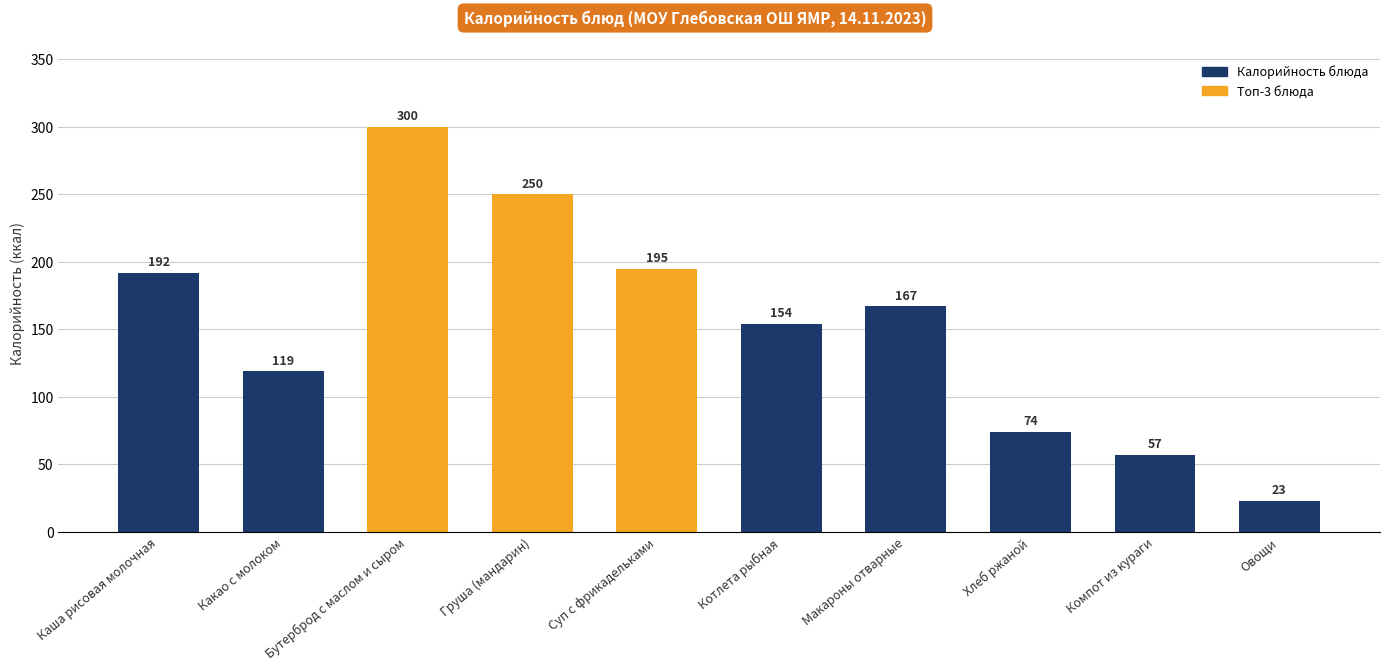

What is the difference between the maximum and minimum values?

277